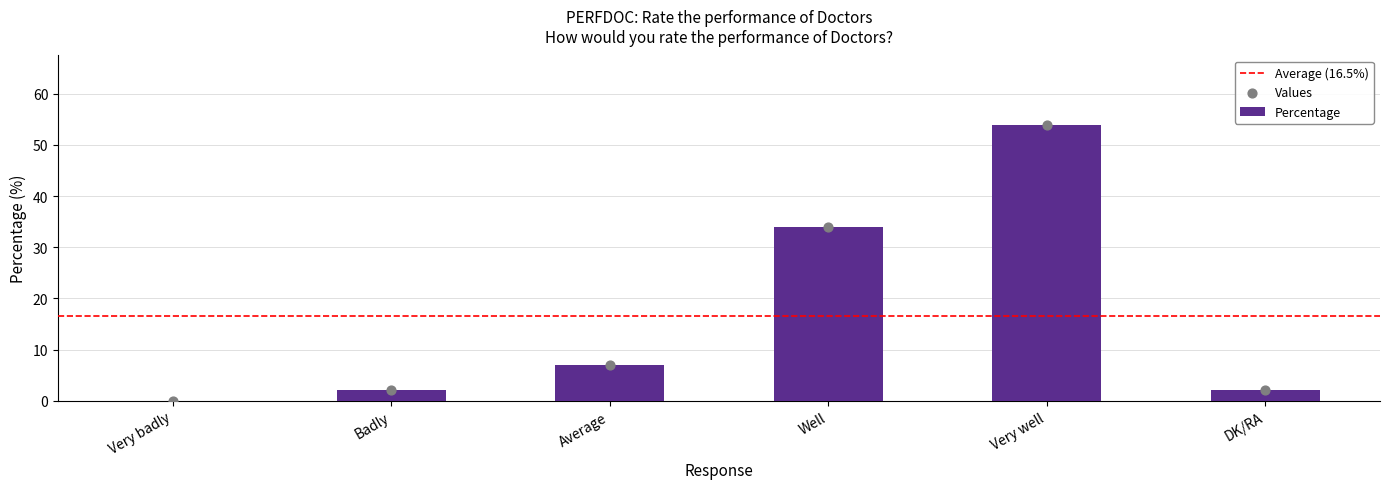

What is the ratio of the value at Very well to the value at Average?

7.7